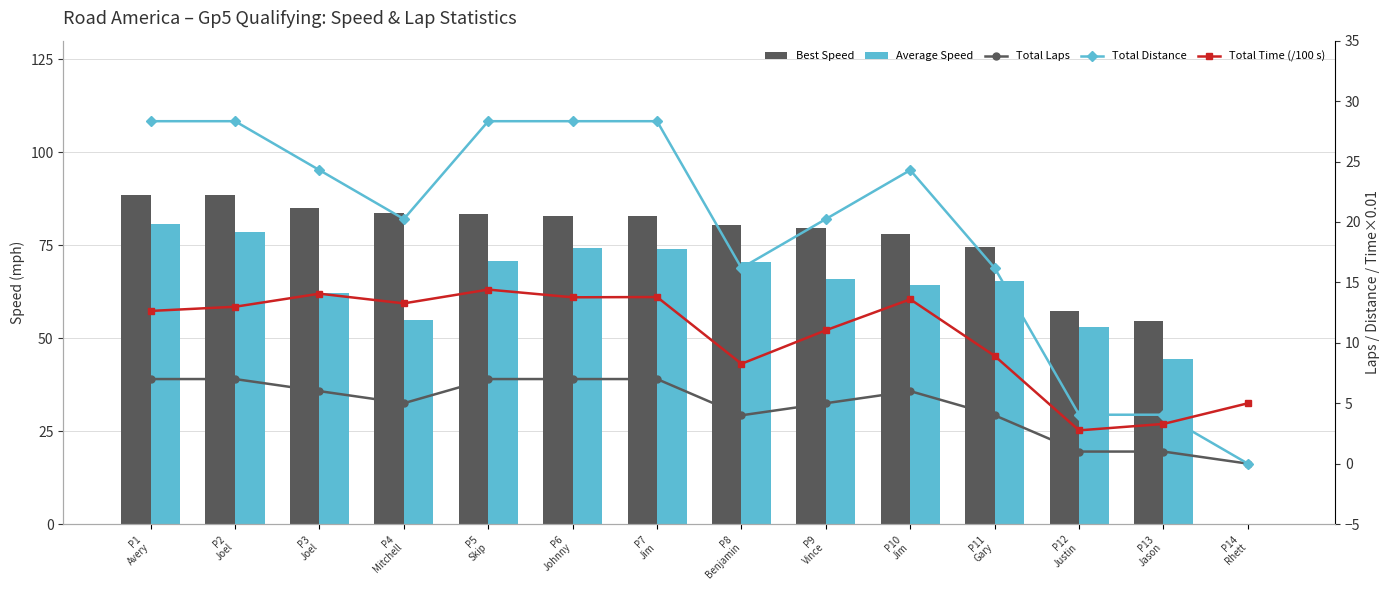

Reading left to right, list all the values displayed in this chart.

Best Speed: 88.6	88.4	84.9	83.7	83.3	82.9	82.8	80.5	79.5	78.0	74.6	57.3	54.5	0.0
Average Speed: 80.7	78.6	62.2	54.9	70.8	74.1	74.0	70.6	66.0	64.3	65.4	52.9	44.4	0.0
Total Laps: 7.0	7.0	6.0	5.0	7.0	7.0	7.0	4.0	5.0	6.0	4.0	1.0	1.0	0.0
Total Distance: 28.3	28.3	24.3	20.2	28.3	28.3	28.3	16.2	20.2	24.3	16.2	4.0	4.0	0.0
Total Time (/100 s): 12.6	13.0	14.1	13.3	14.4	13.8	13.8	8.3	11.0	13.6	8.9	2.8	3.3	5.0